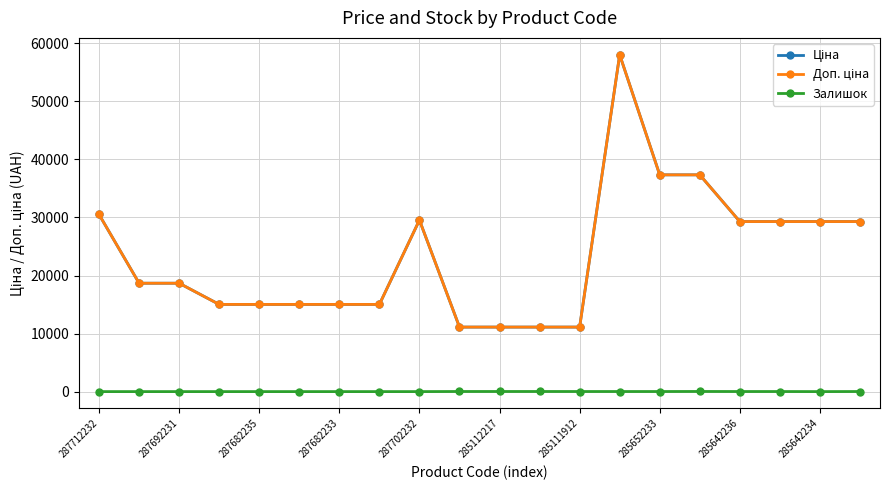

Where is Доп. ціна nearest to the value 34575?

285652233